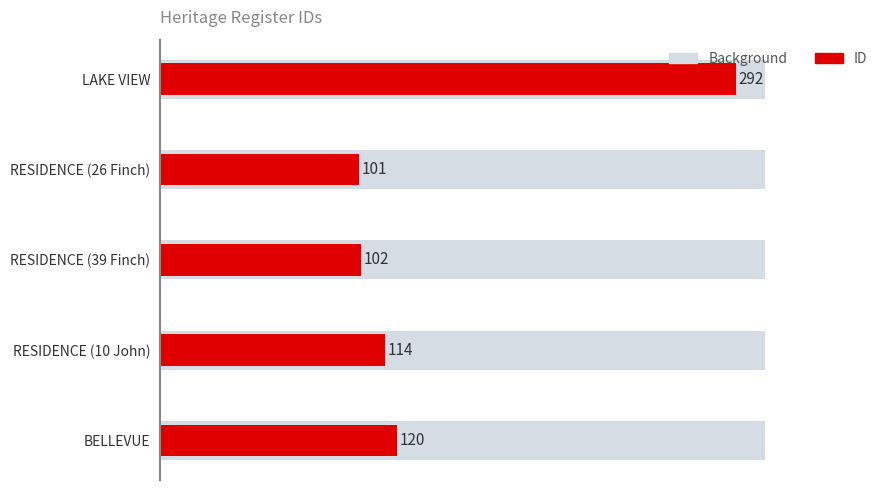

Are the bars horizontal?

Yes